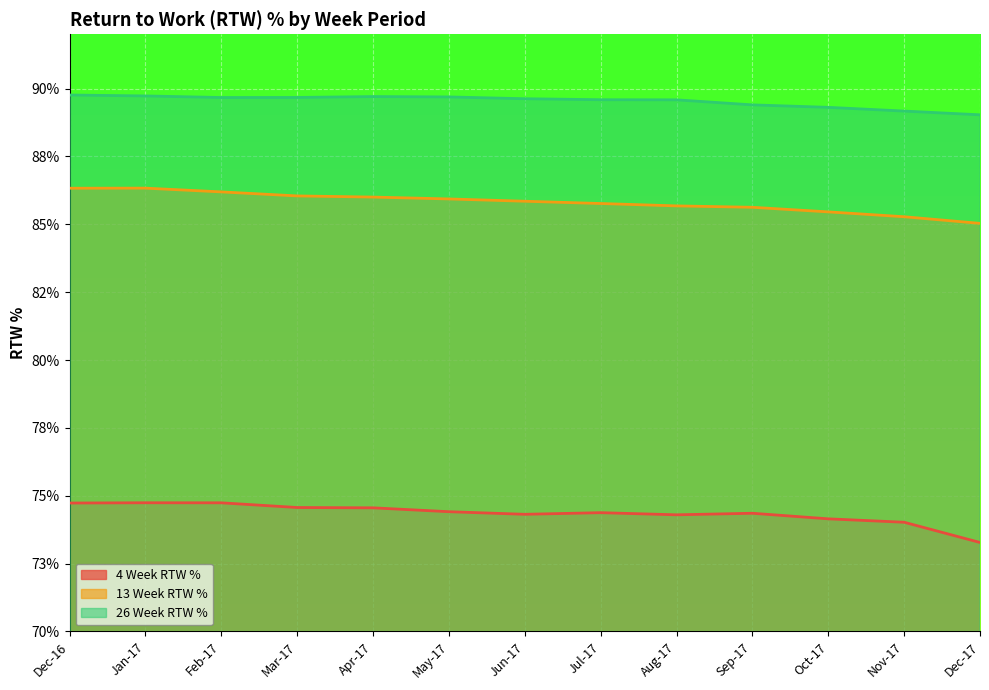

In 13 Week RTW %, how many points are higher than both neighbors (excluding endpoints)?

1